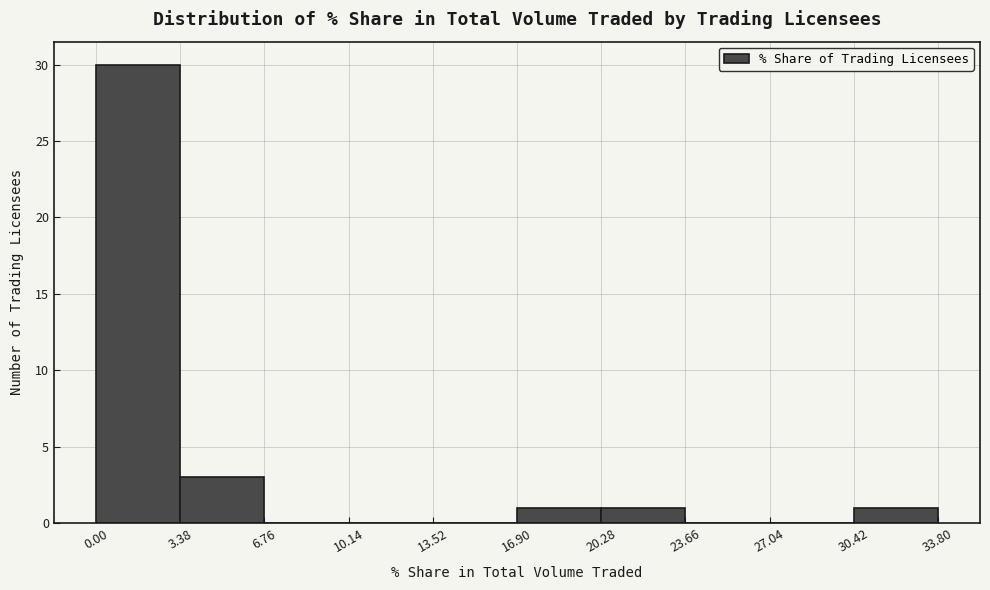

What is the height of the bar covering 0.0 to 3.5 on the x-axis? Neither the bar edges nor the heights are printed on the chart, so give them approximately, as read against the axes.

30